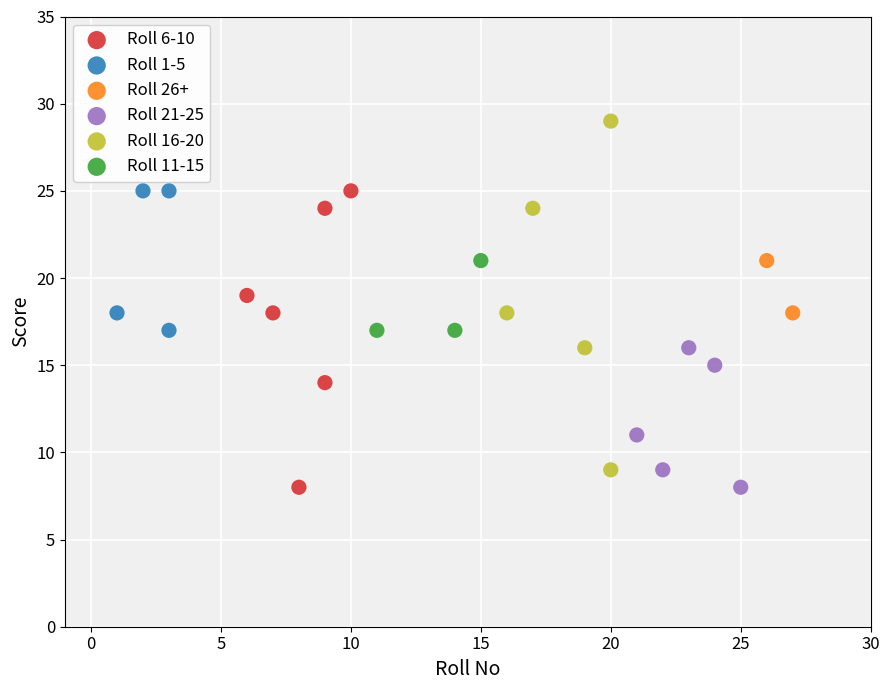

What are all the series names shown in the legend?

Roll 6-10, Roll 1-5, Roll 26+, Roll 21-25, Roll 16-20, Roll 11-15